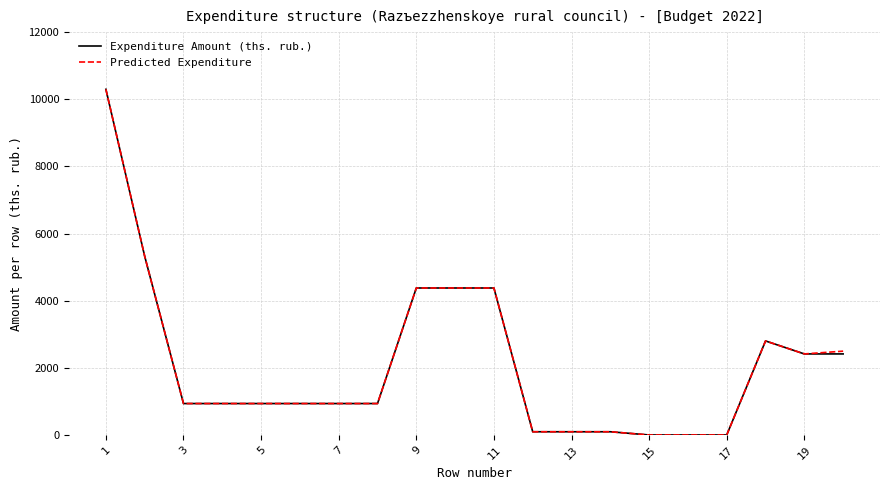

What are all the series names shown in the legend?

Expenditure Amount (ths. rub.), Predicted Expenditure